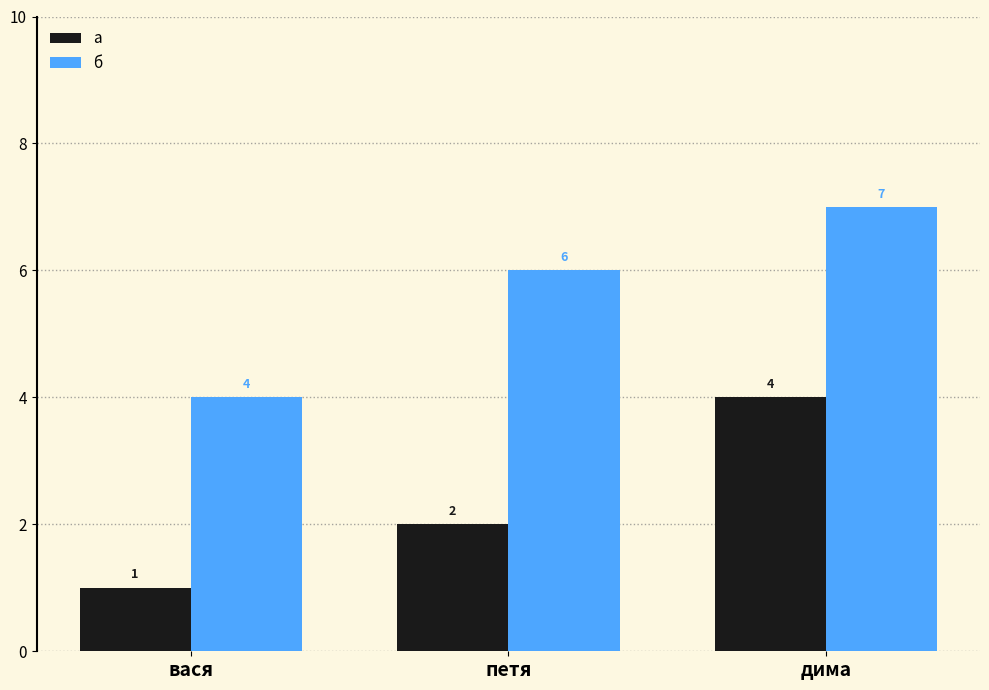

List the series in order of their peak value, lowest first.

а, б